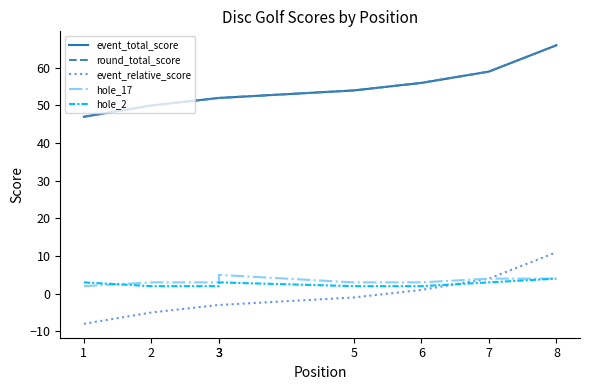

True or false: event_total_score and hole_2 intersect in this chart.

False